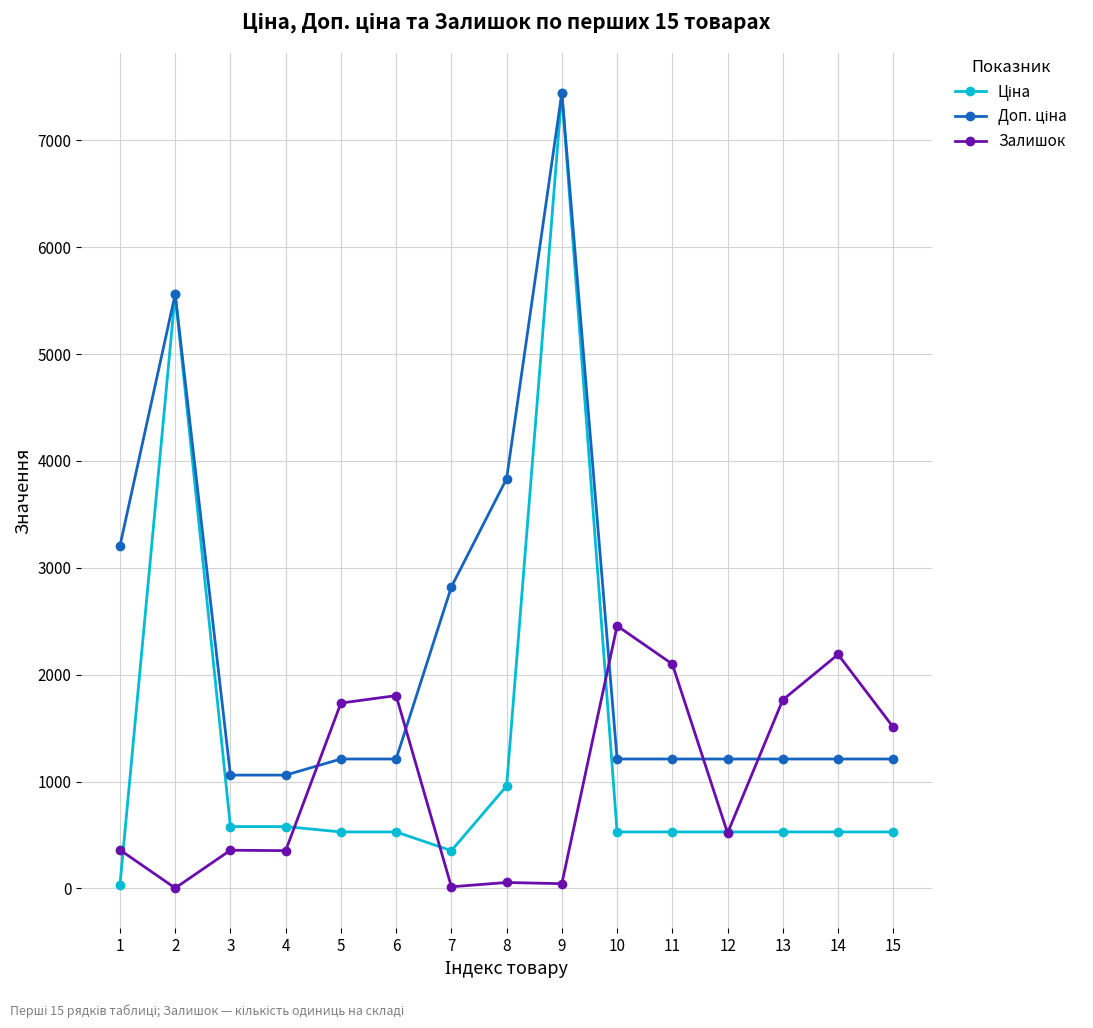

What is the maximum value shown in the chart?

7444.6